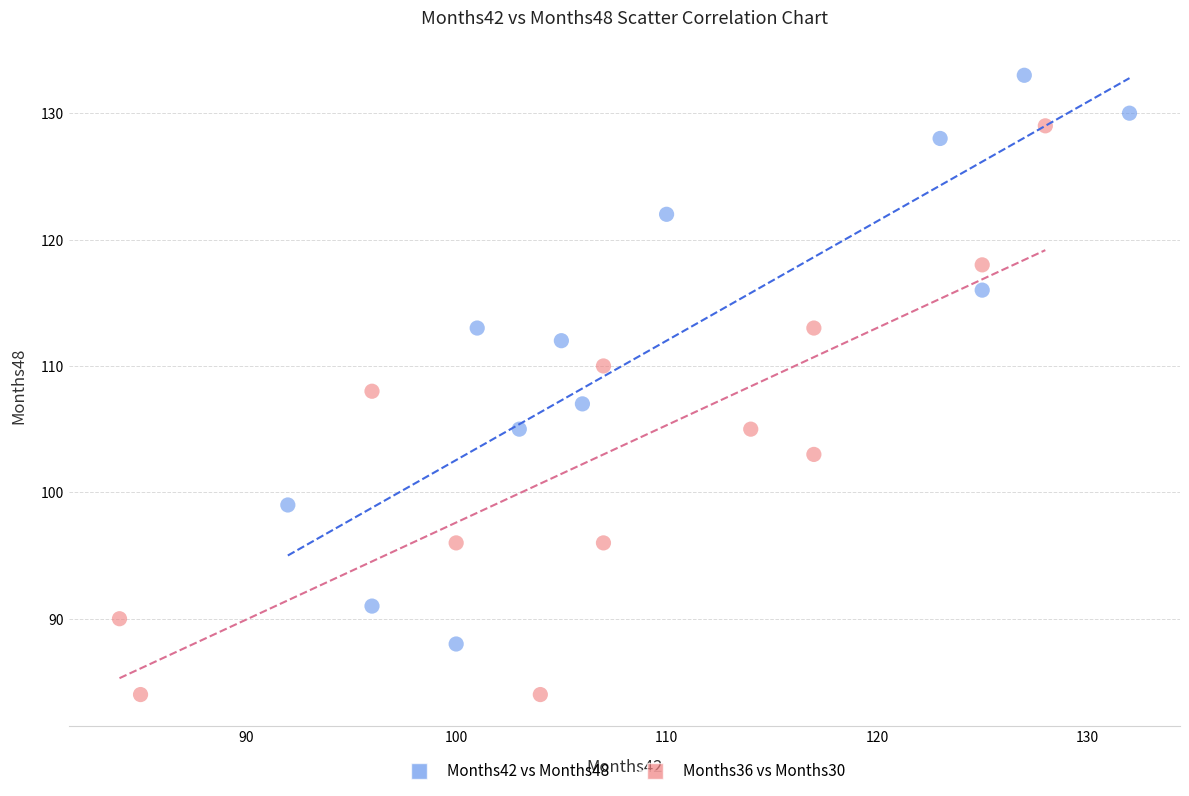

Which series reaches the maximum Y coordinate?

Months42 vs Months48